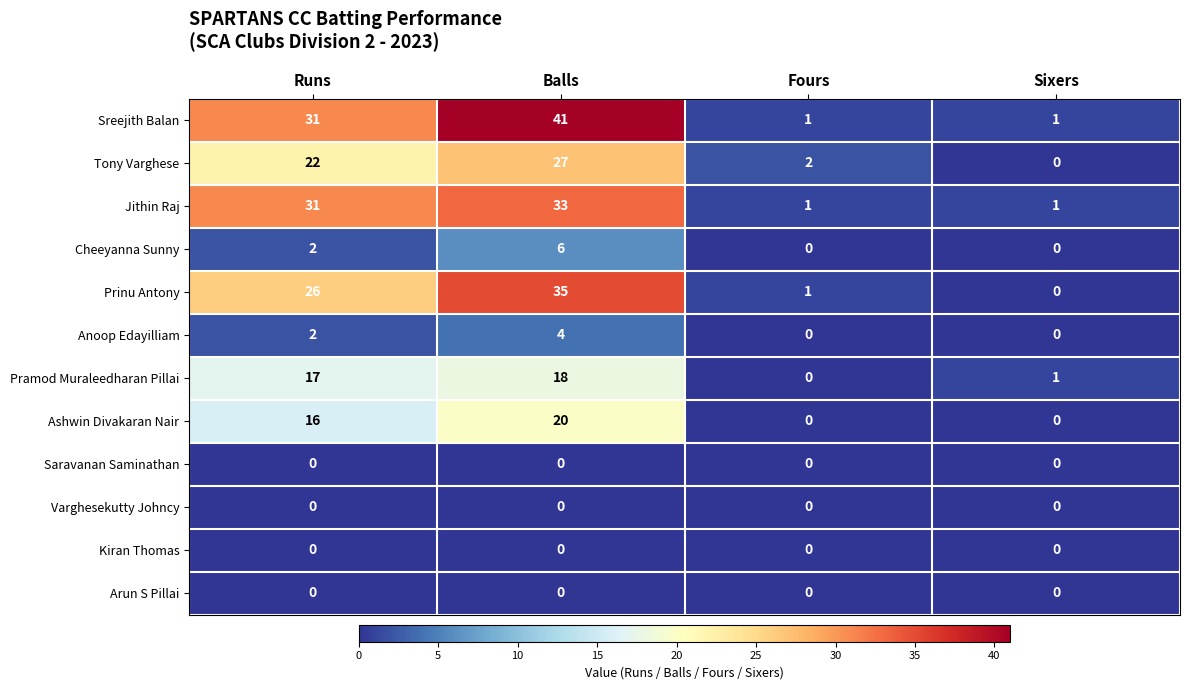

At which category does the chart reach its peak across all series?

Balls